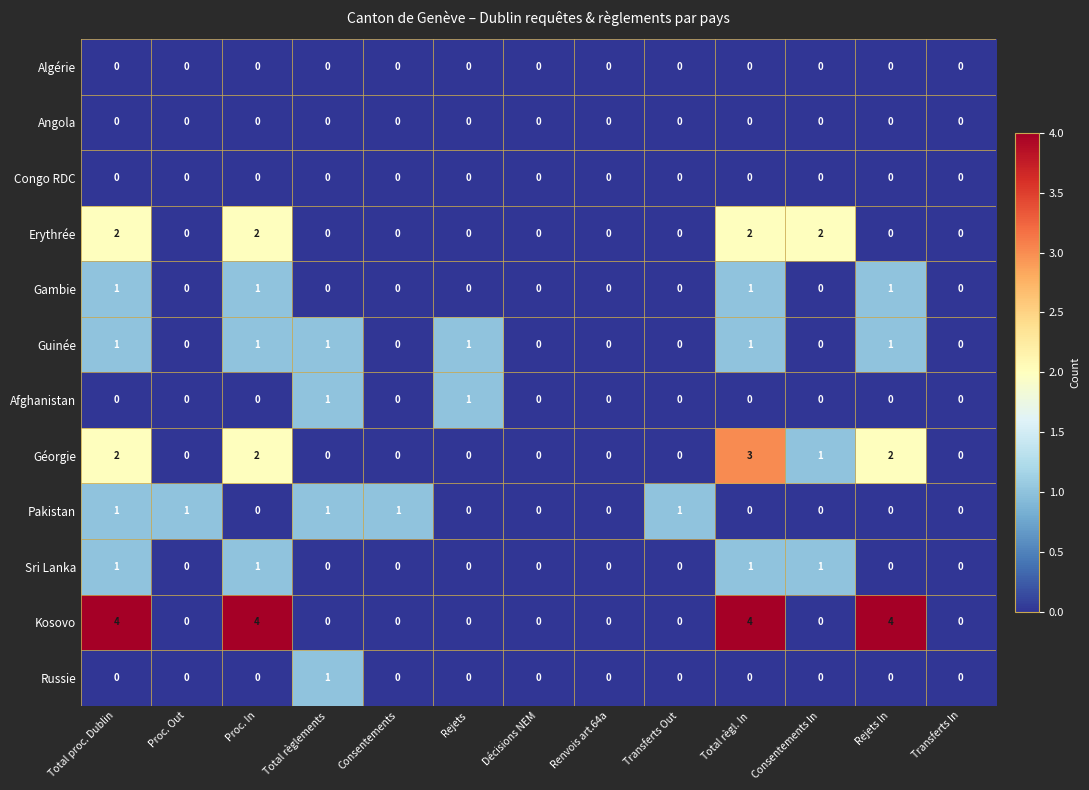

Which series has the largest total across all categories?

Kosovo